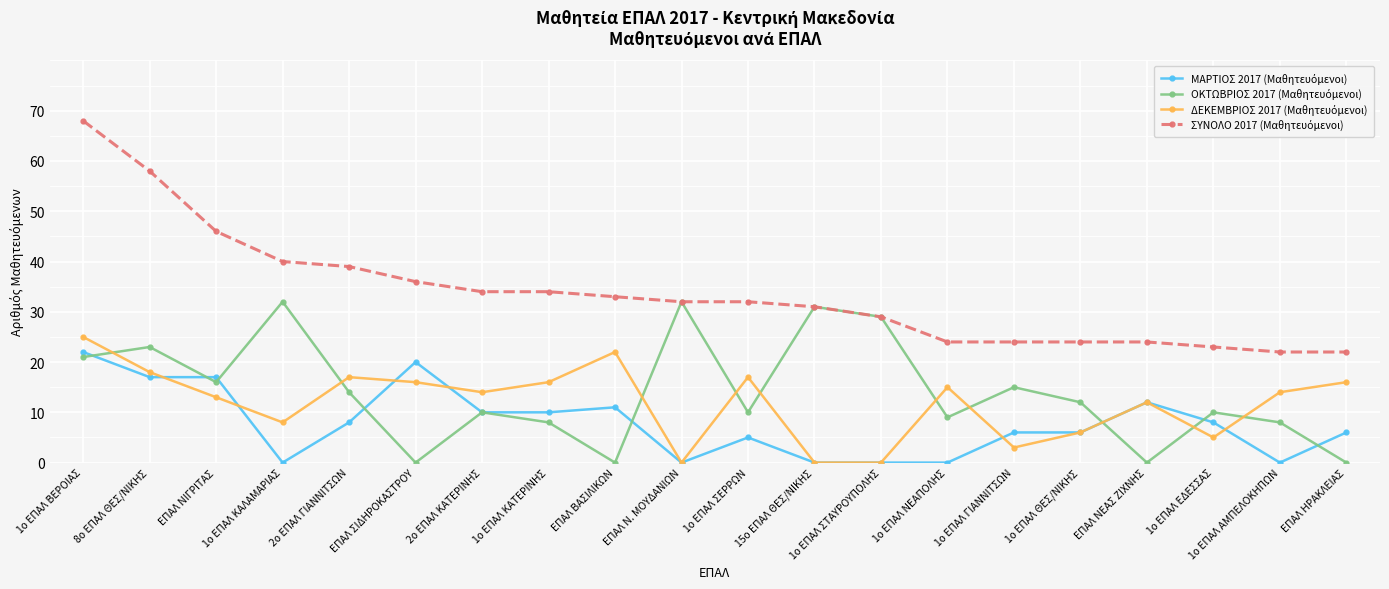

What is the spread (max minus min) of values at 8ο ΕΠΑΛ ΘΕΣ/ΝΙΚΗΣ?

41